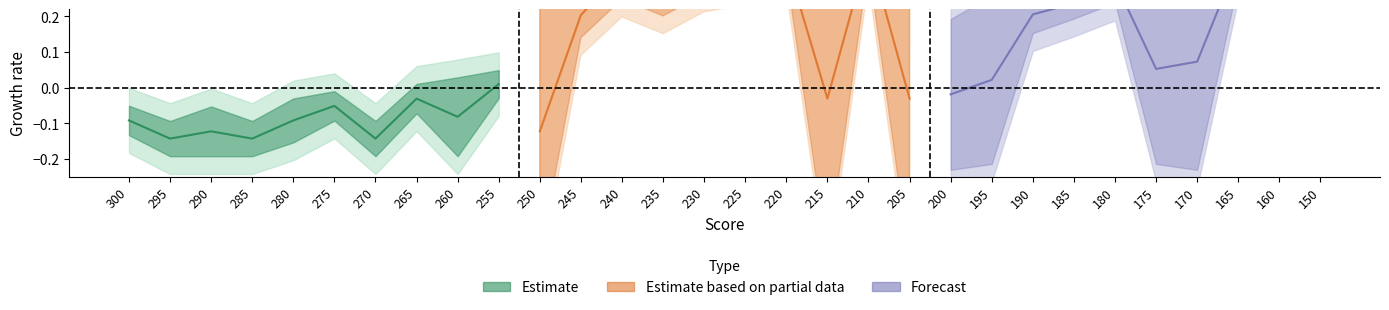

What is the difference between the second highest and second lowest values in the Forecast series?

0.4